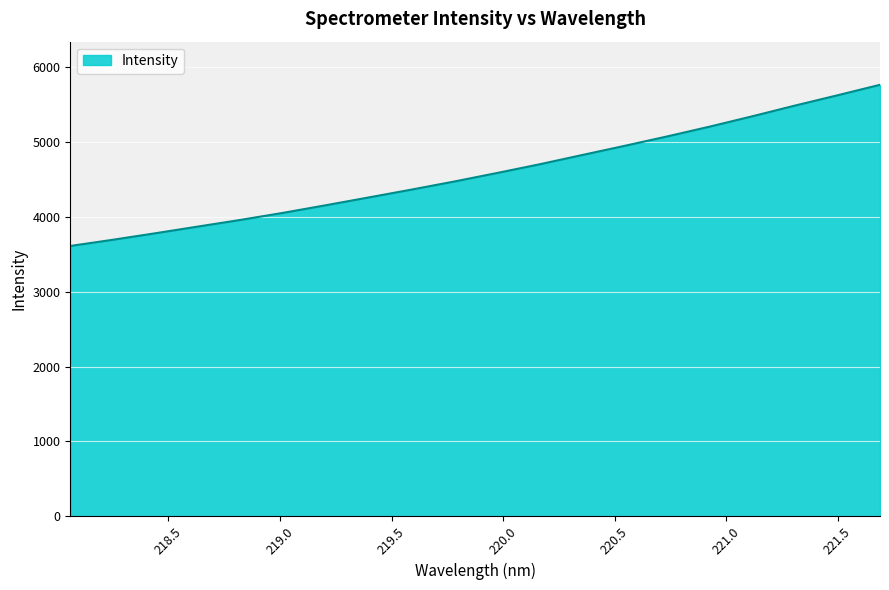

What is the maximum value shown in the chart?

5766.1